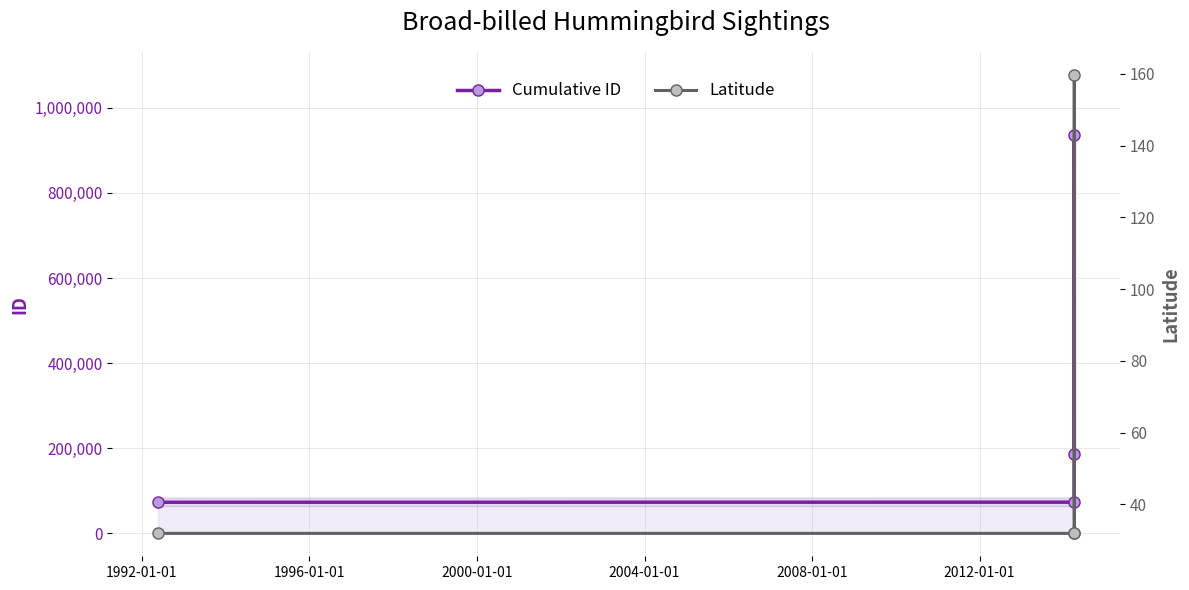

What is the value of the Cumulative ID point at the 3rd from the left?

936171